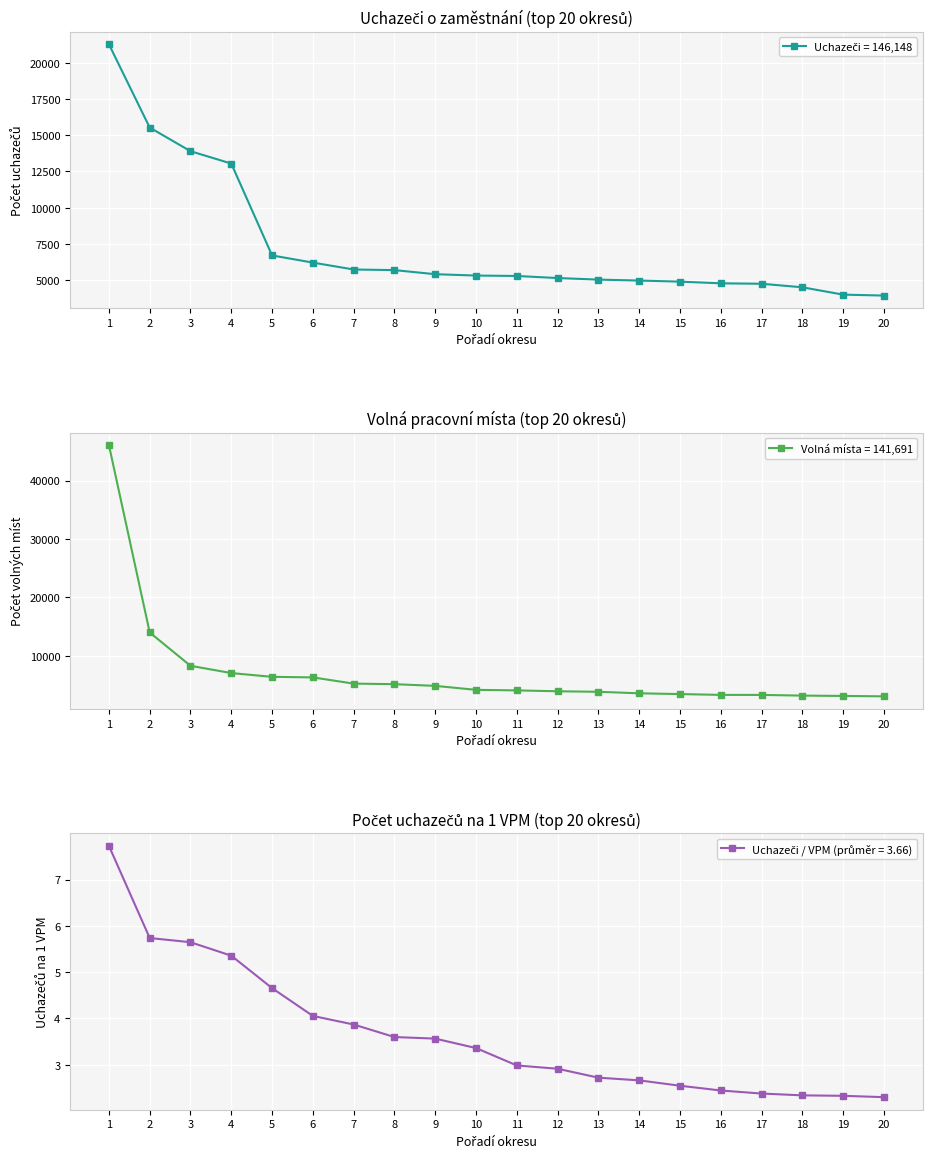

True or false: Uchazečů na 1 VPM (col_8) and Uchazeči (col_2) cross at least once.

False